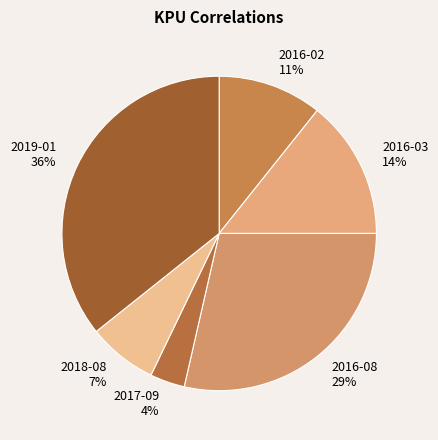

What is the smallest slice in the pie chart?

2017-09